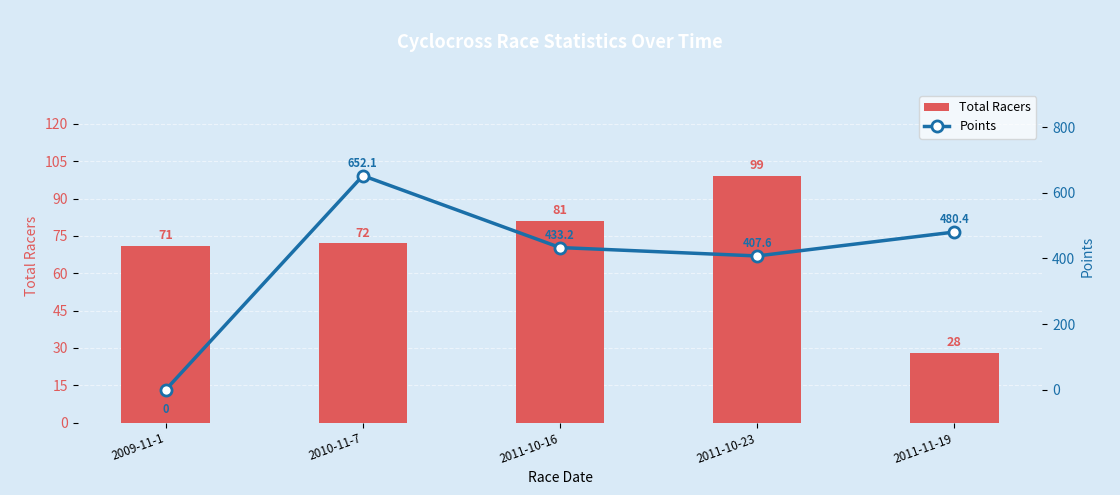

Reading left to right, transcribe all the data shown in this chart.

Total Racers: 71.0	72.0	81.0	99.0	28.0
Points: 0.0	652.1	433.2	407.6	480.4